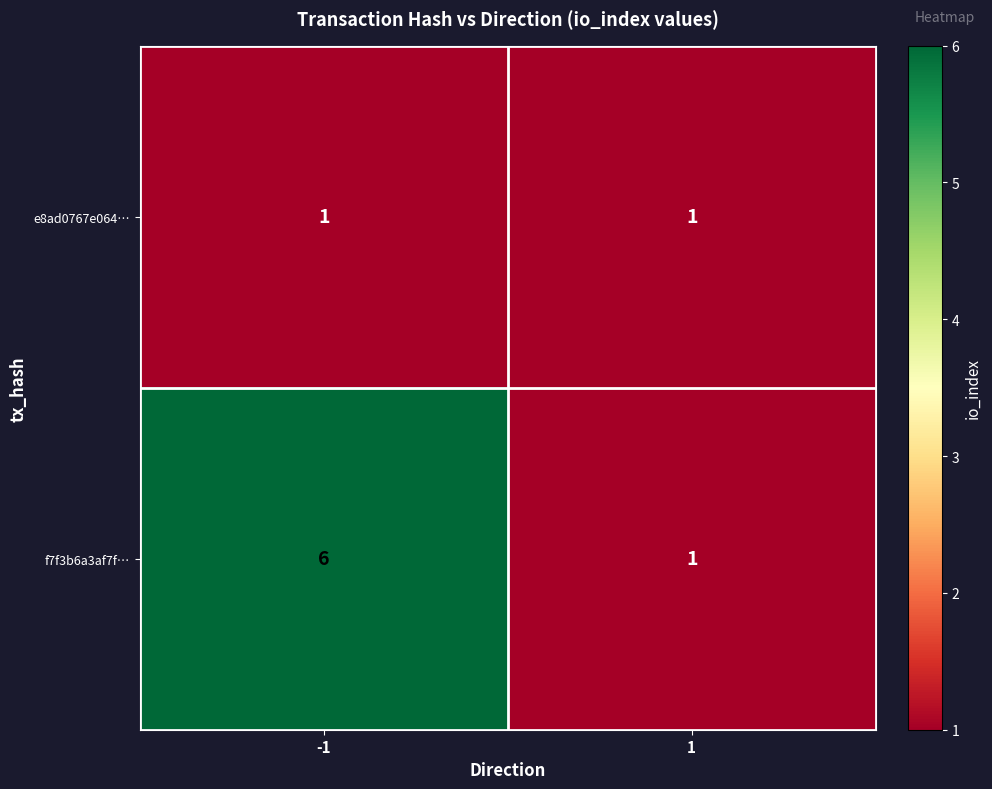

What is the greatest value displayed?

6